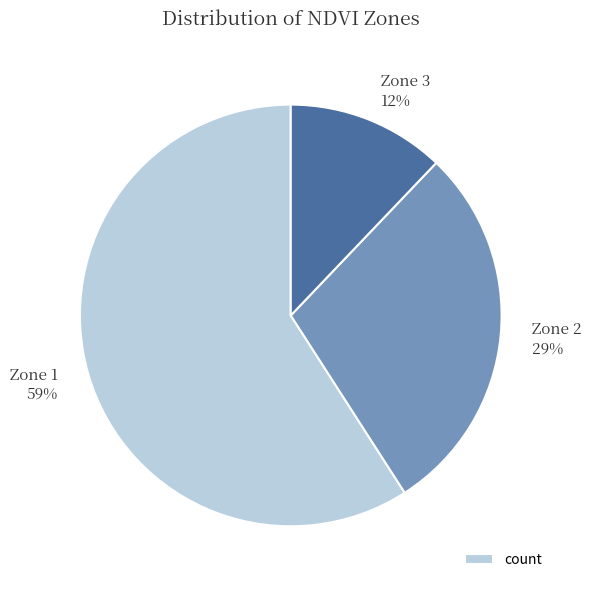

To the nearest percent, what portion does Zone 1 represent?

59%